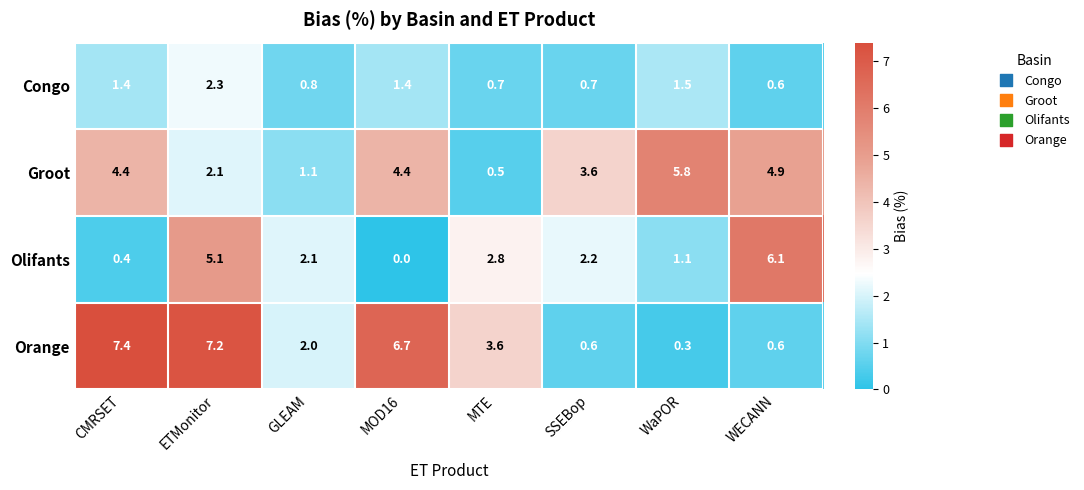

What is the average value of the Groot series?

3.4